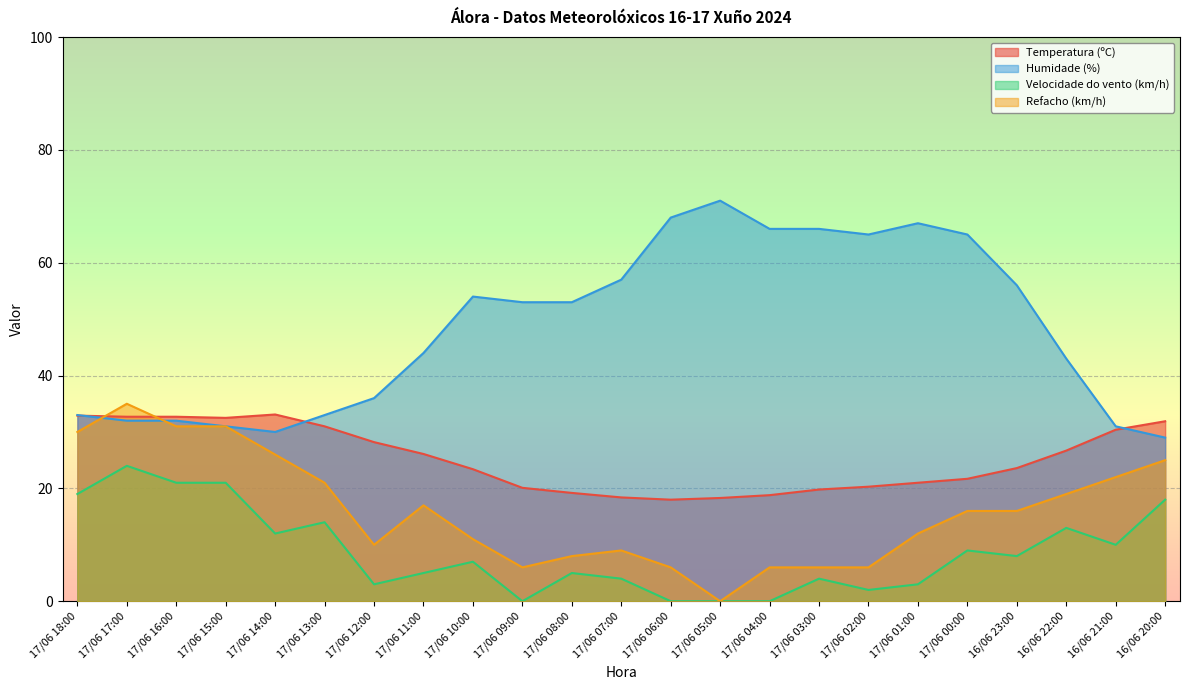

Rank the series by their maximum value, from highest to lowest.

Humidade (%), Refacho (km/h), Temperatura (ºC), Velocidade do vento (km/h)